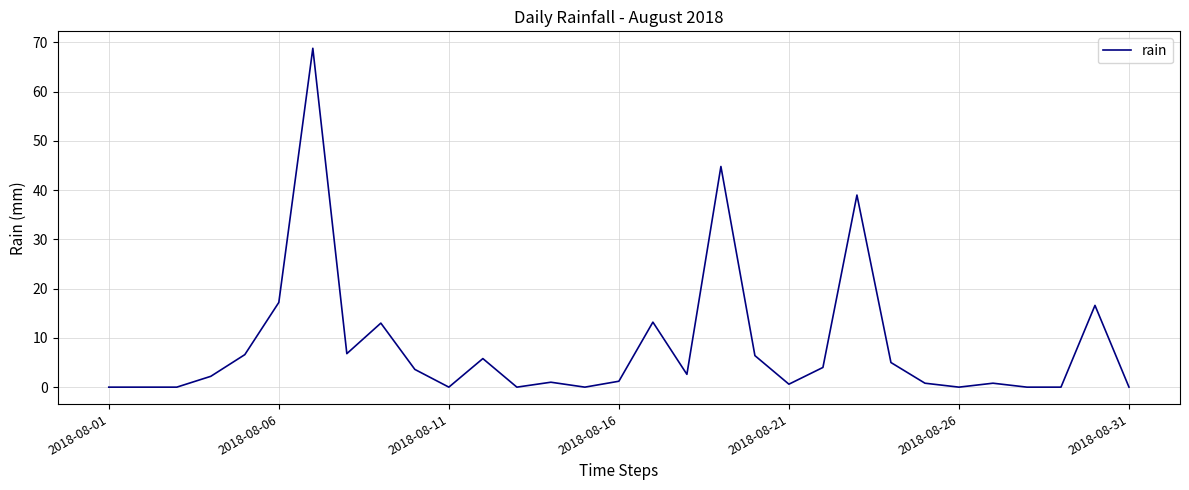

How many lines are shown in the chart?

1